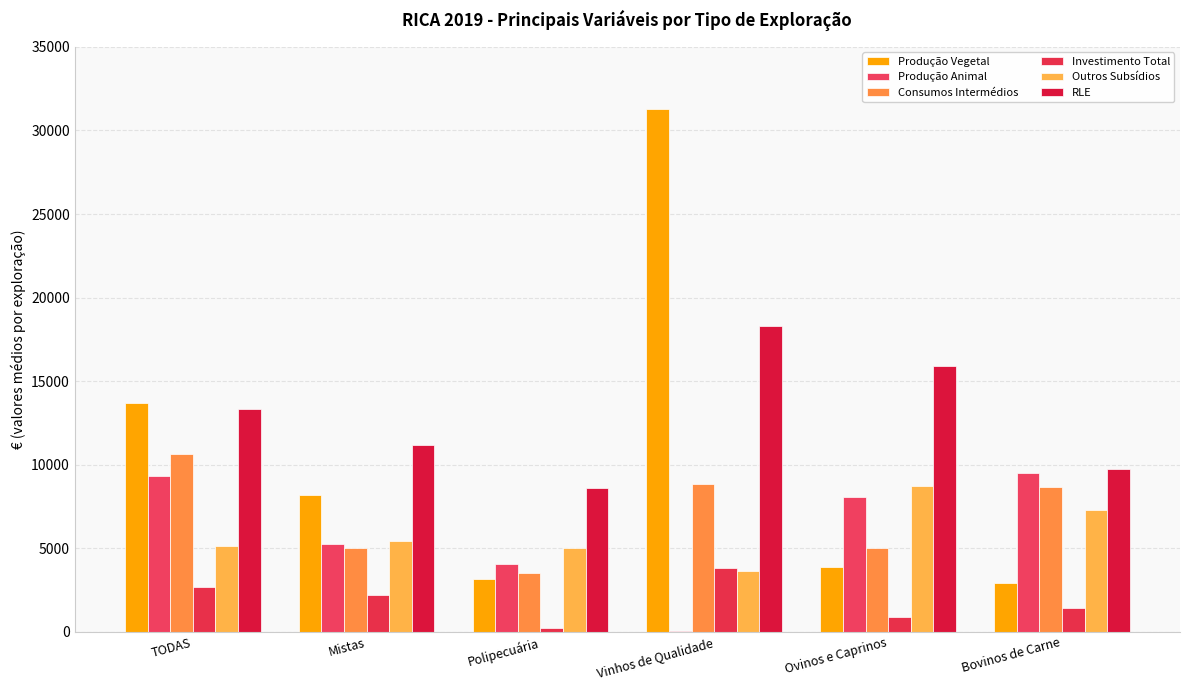

How many groups of bars are there?

6